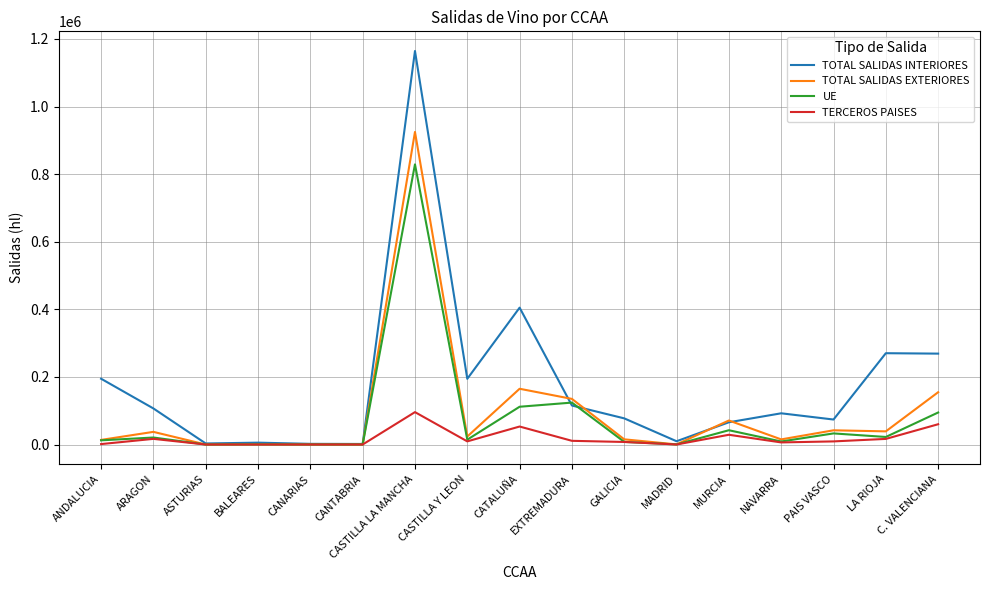

What is the approximate value of UE at MURCIA?

42246